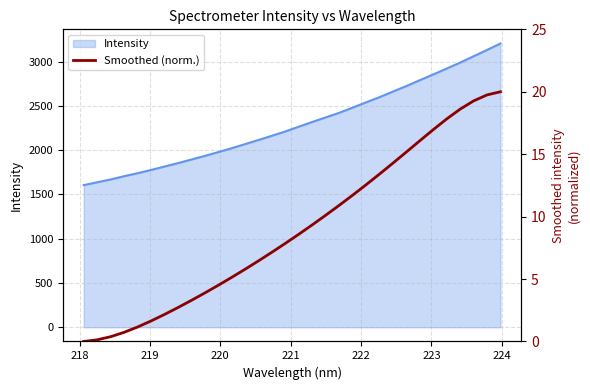

Count the number of values greater than 8.

16